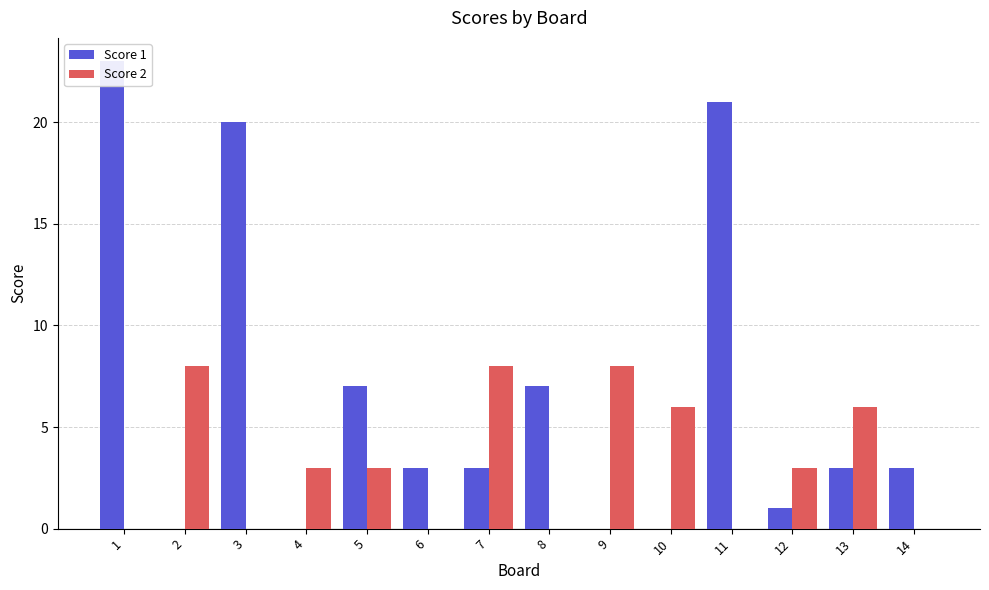

Between 11 and 13, which is larger?

11